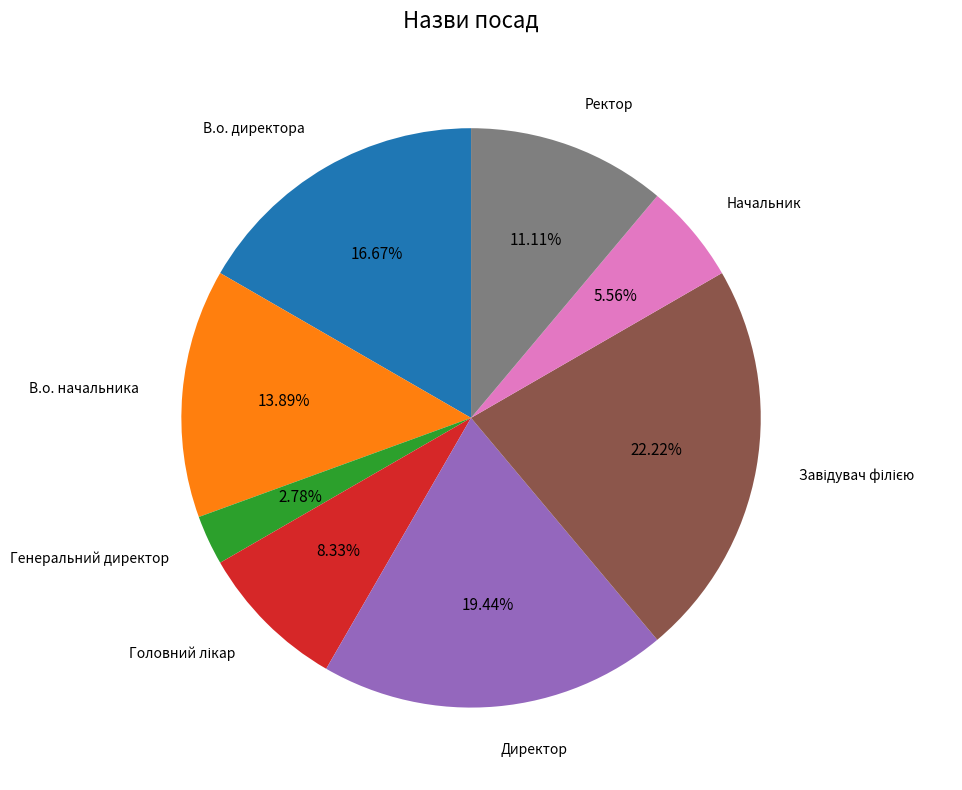

To the nearest percent, what portion does Начальник represent?

6%